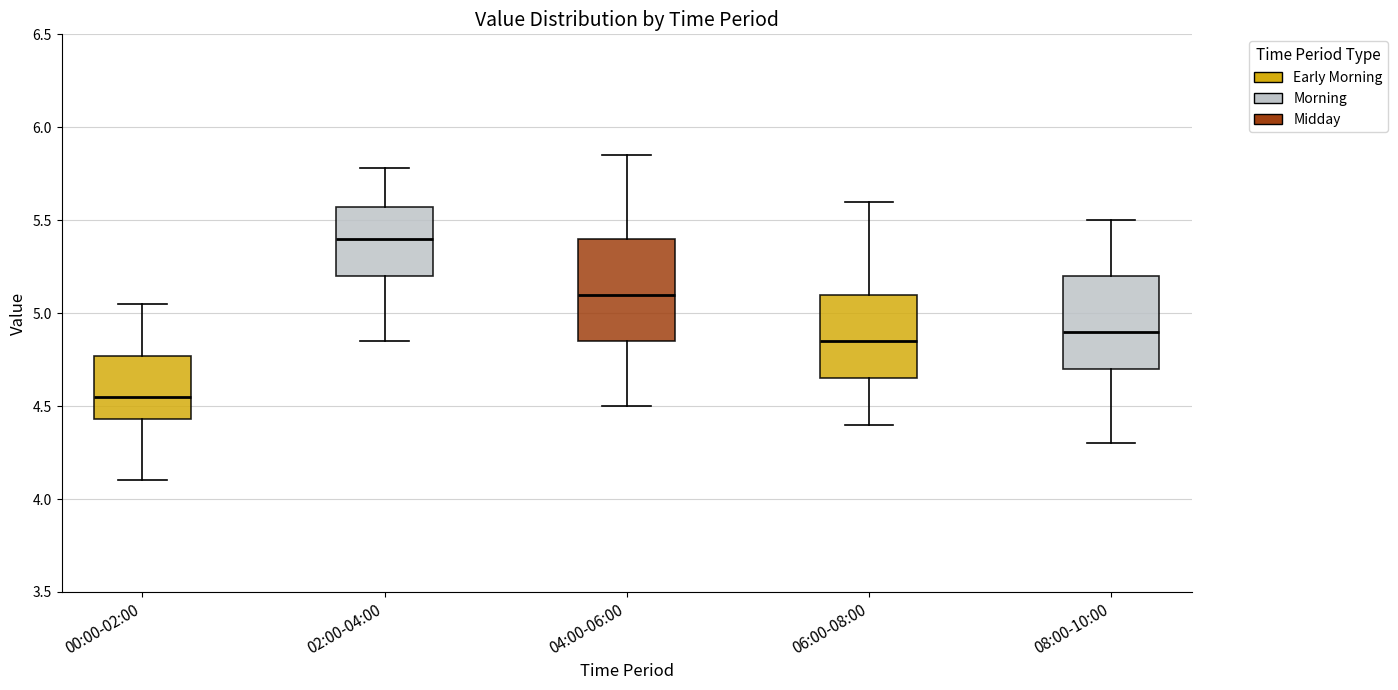

Reading left to right, read every box against the y-axis: the position of its median line, the range the box covers, and the ends of its whiskers. The values are not printed on the chart, so give them approximately, as read against the axis.

00:00-02:00: median 4.55, box 4.45 to 4.75, whiskers 4.10 to 5.05
02:00-04:00: median 5.40, box 5.20 to 5.55, whiskers 4.85 to 5.80
04:00-06:00: median 5.10, box 4.85 to 5.40, whiskers 4.50 to 5.85
06:00-08:00: median 4.85, box 4.65 to 5.10, whiskers 4.40 to 5.60
08:00-10:00: median 4.90, box 4.70 to 5.20, whiskers 4.30 to 5.50